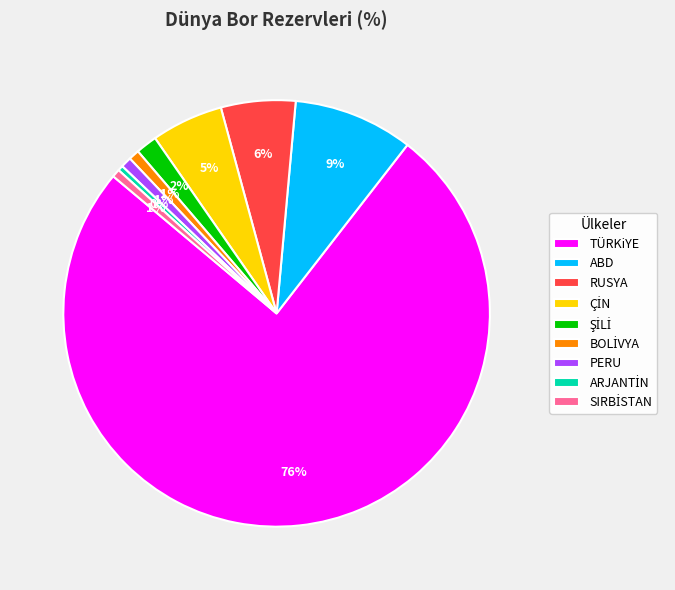

What is the largest slice in the pie chart?

TÜRKiYE